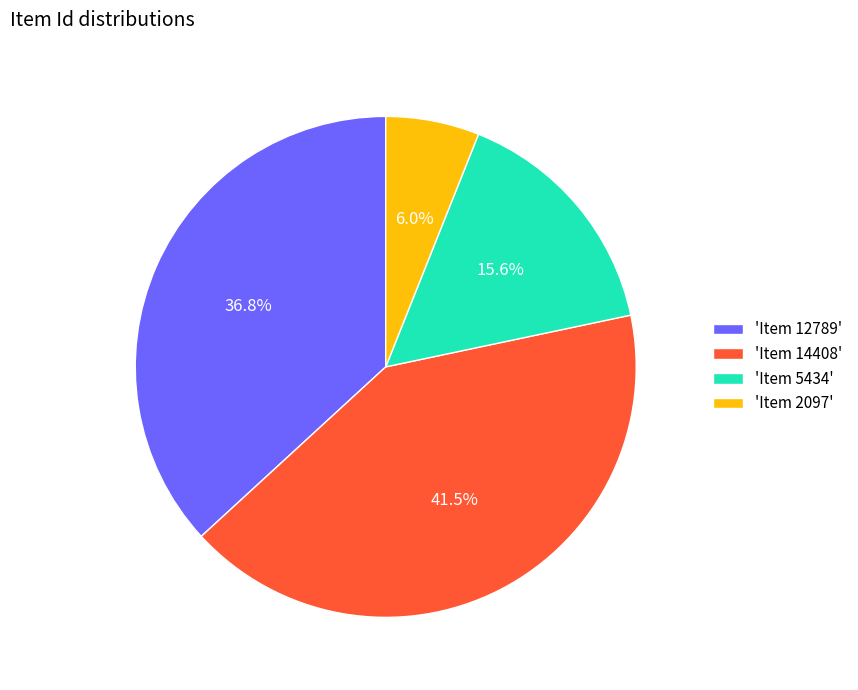

Between 'Item 5434' and 'Item 12789', which is larger?

'Item 12789'